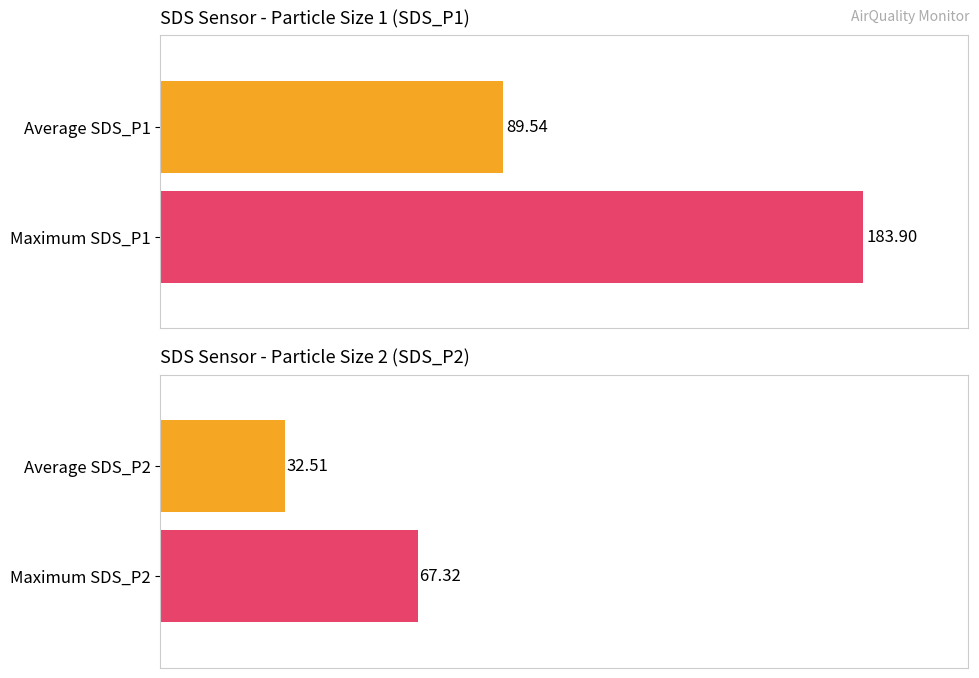

Rank the series at 00:38 from lowest to highest value.

SDS_P2, SDS_P1